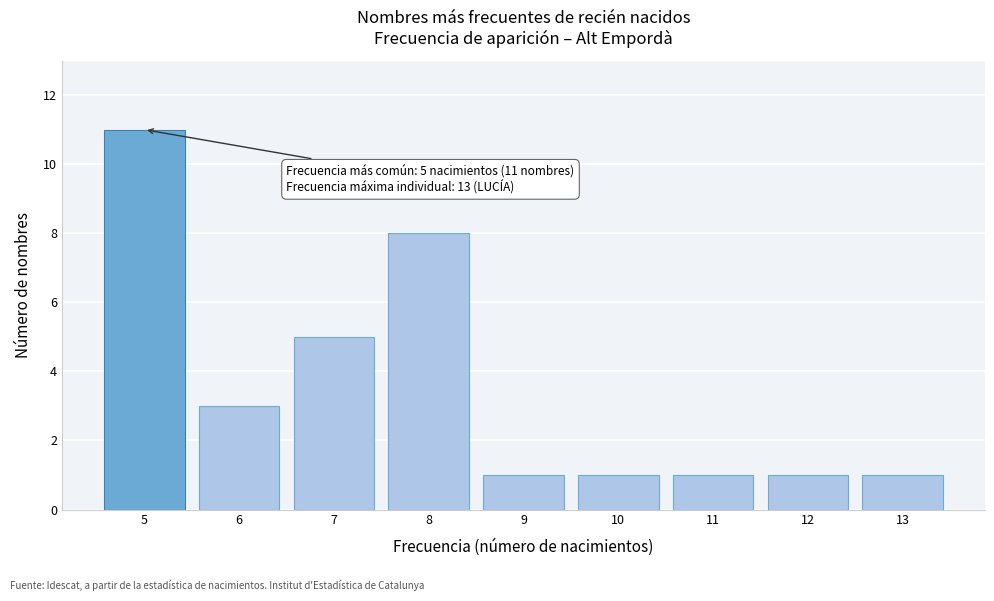

Reading left to right, extract all data points from this chart.

5=11	6=3	7=5	8=8	9=1	10=1	11=1	12=1	13=1